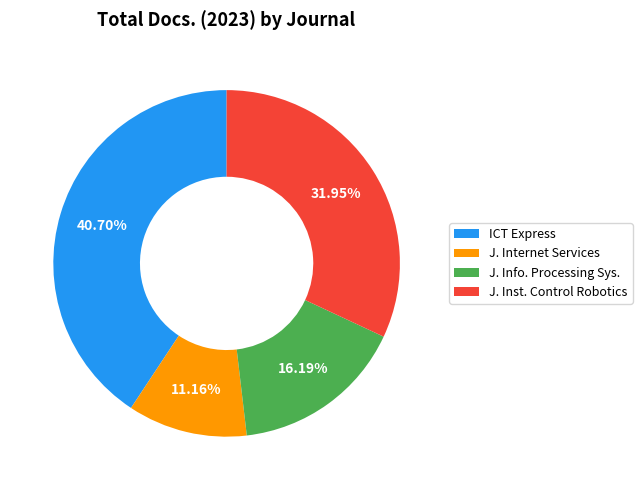

Rank the categories by value from lowest to highest.

J. Internet Services, J. Info. Processing Sys., J. Inst. Control Robotics, ICT Express